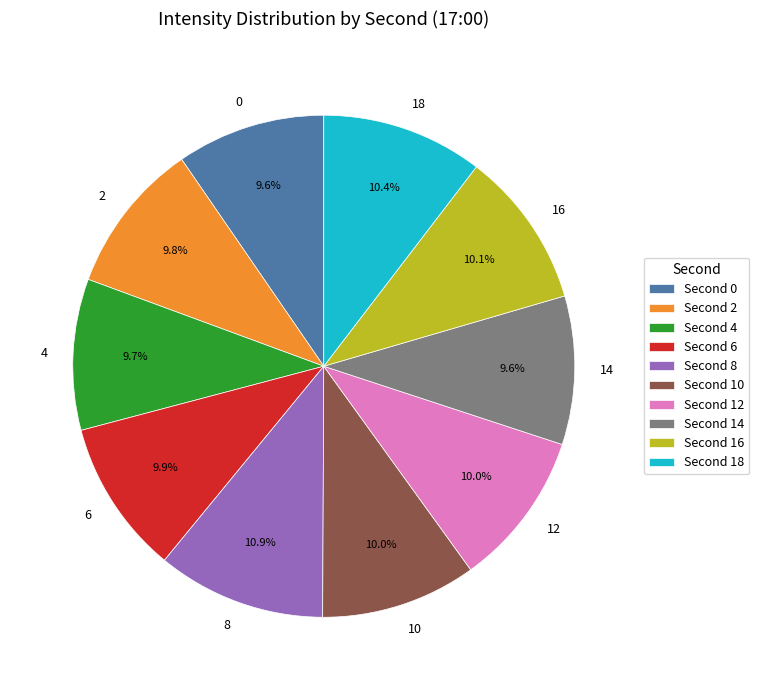

What percentage is the 6 slice, to the nearest percent?

10%